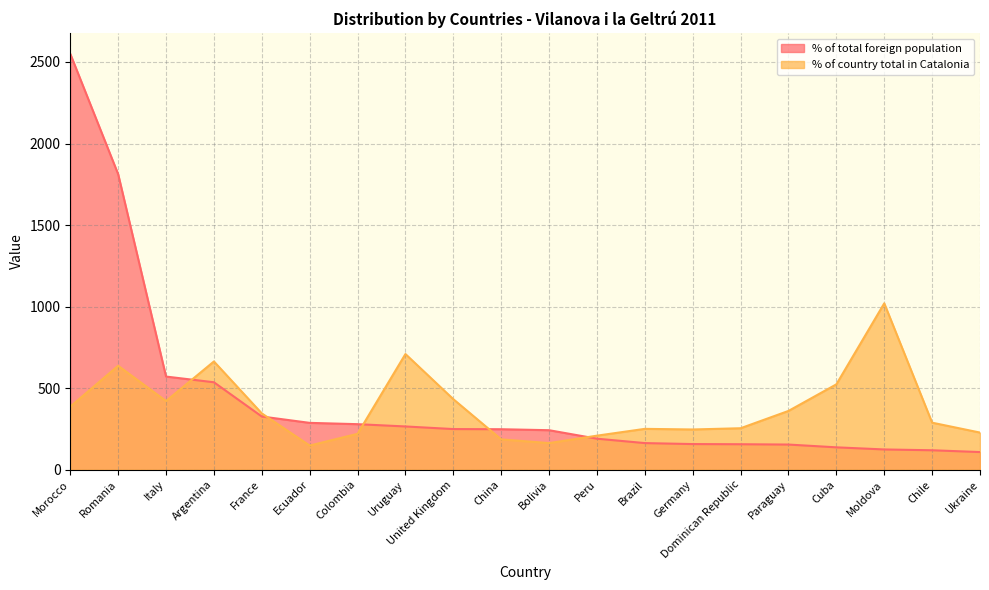

How many data points in % of country total in Catalonia are less than 345?

10